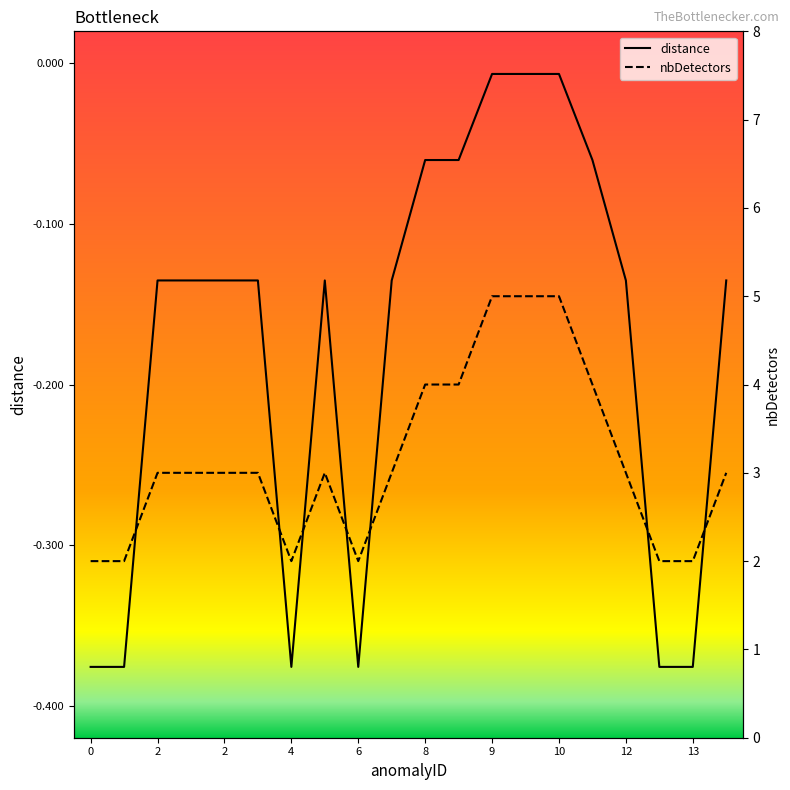

Reading left to right, list all the values displayed in this chart.

distance: -0.4	-0.4	-0.1	-0.1	-0.1	-0.1	-0.4	-0.1	-0.4	-0.1	-0.1	-0.1	-0.0	-0.0	-0.0	-0.1	-0.1	-0.4	-0.4	-0.1
nbDetectors: 2.0	2.0	3.0	3.0	3.0	3.0	2.0	3.0	2.0	3.0	4.0	4.0	5.0	5.0	5.0	4.0	3.0	2.0	2.0	3.0